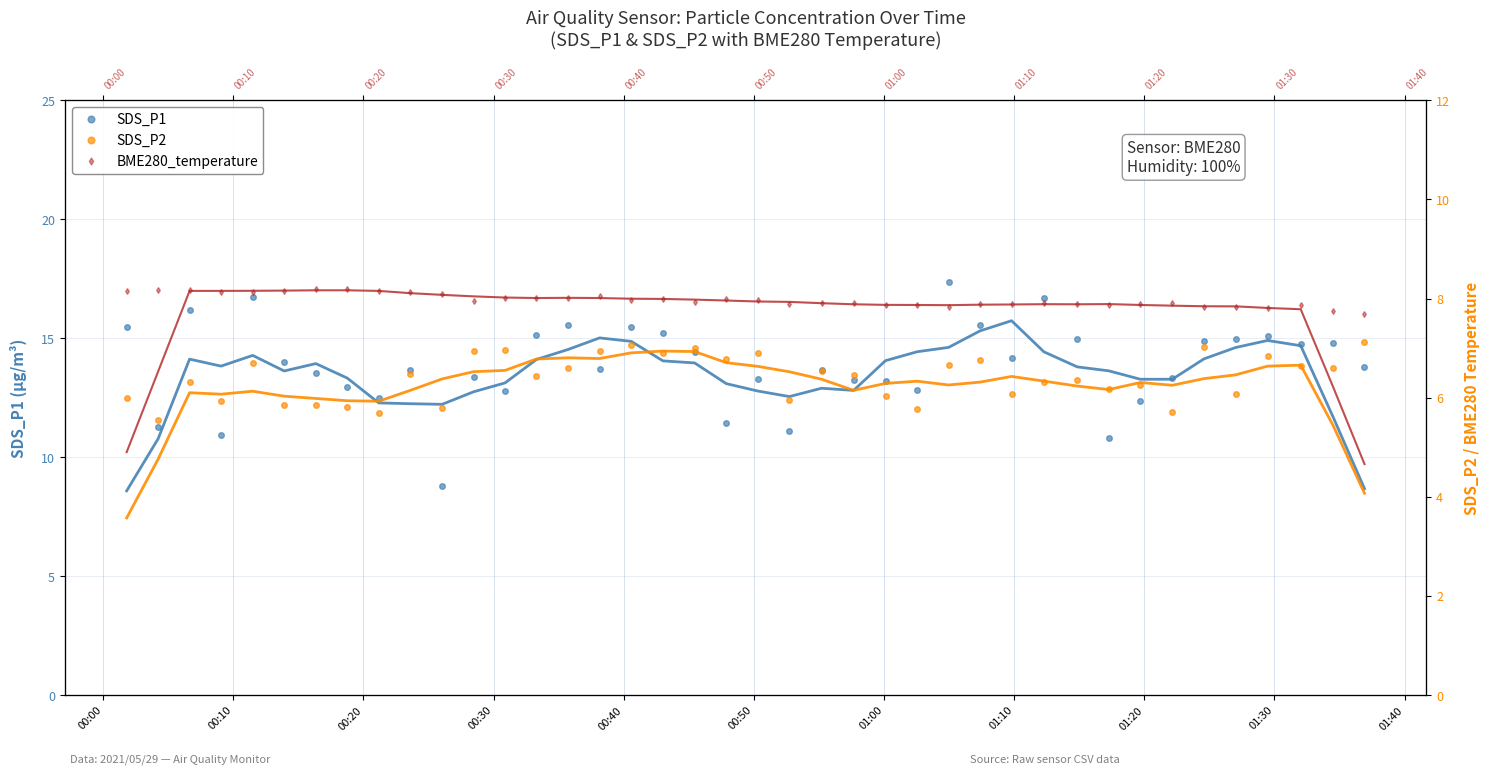

True or false: BME280_temperature has a value of 12.5 at 36.

False